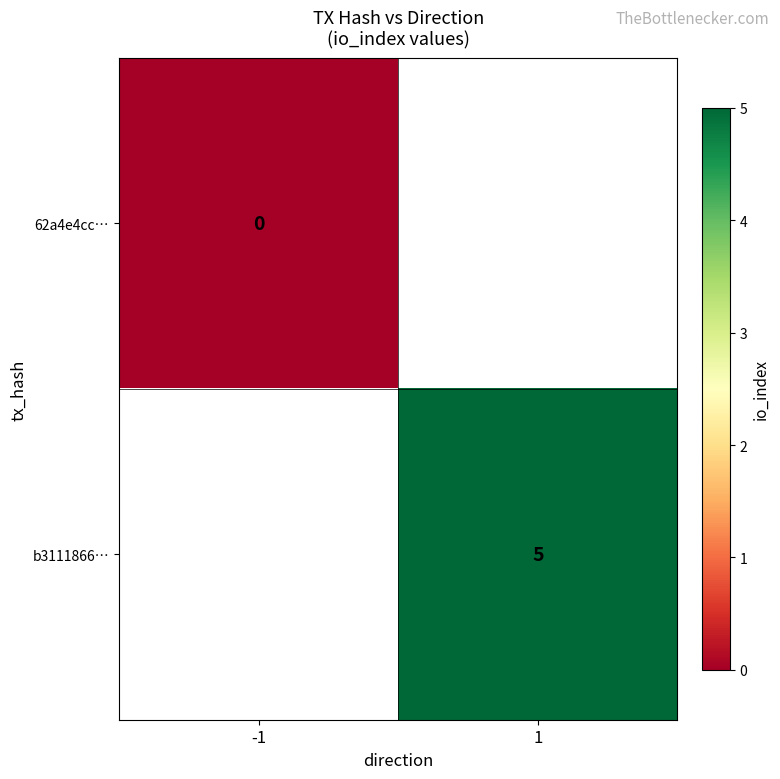

The value of b3111866… at 1 is 8. True or false?

False